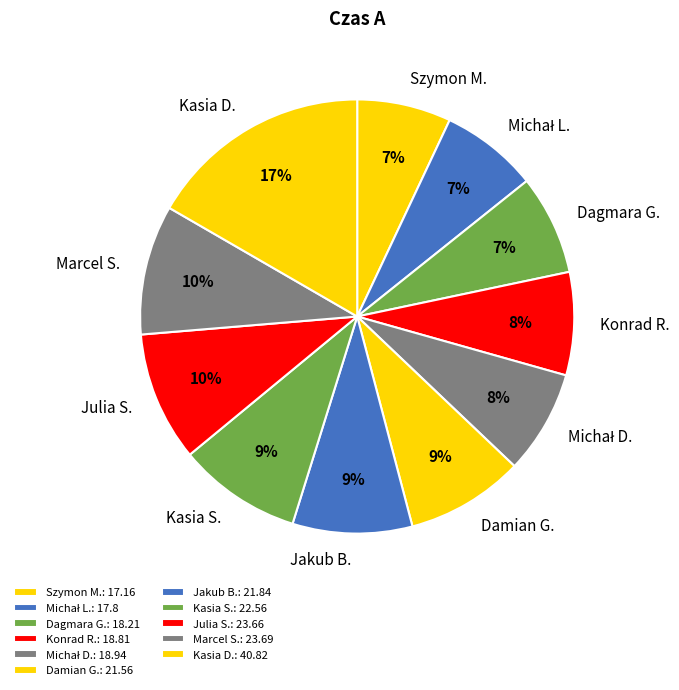

To the nearest percent, what is the average slice percentage?

9%